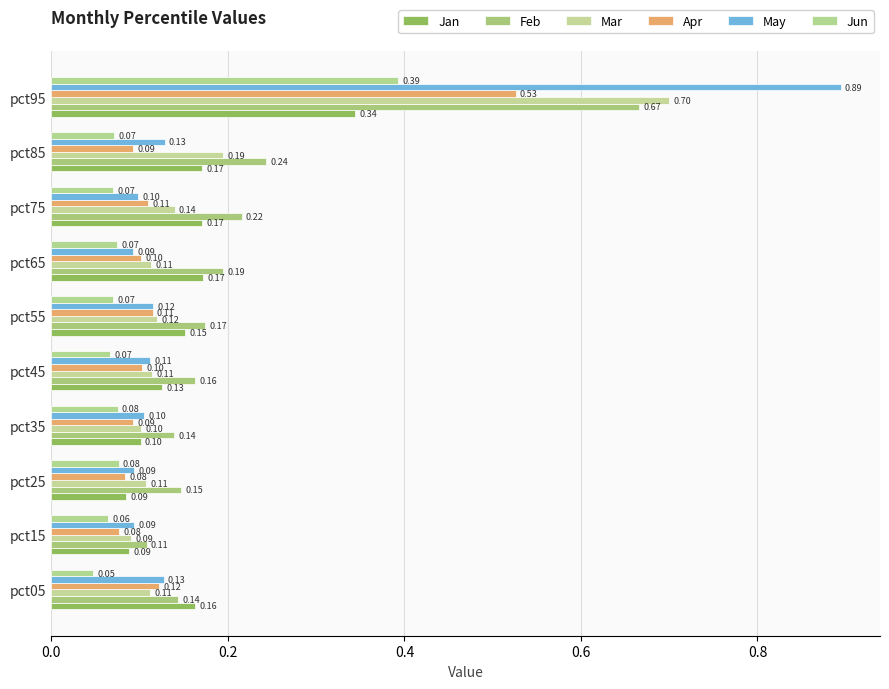

How many distinct data groups are displayed?

6